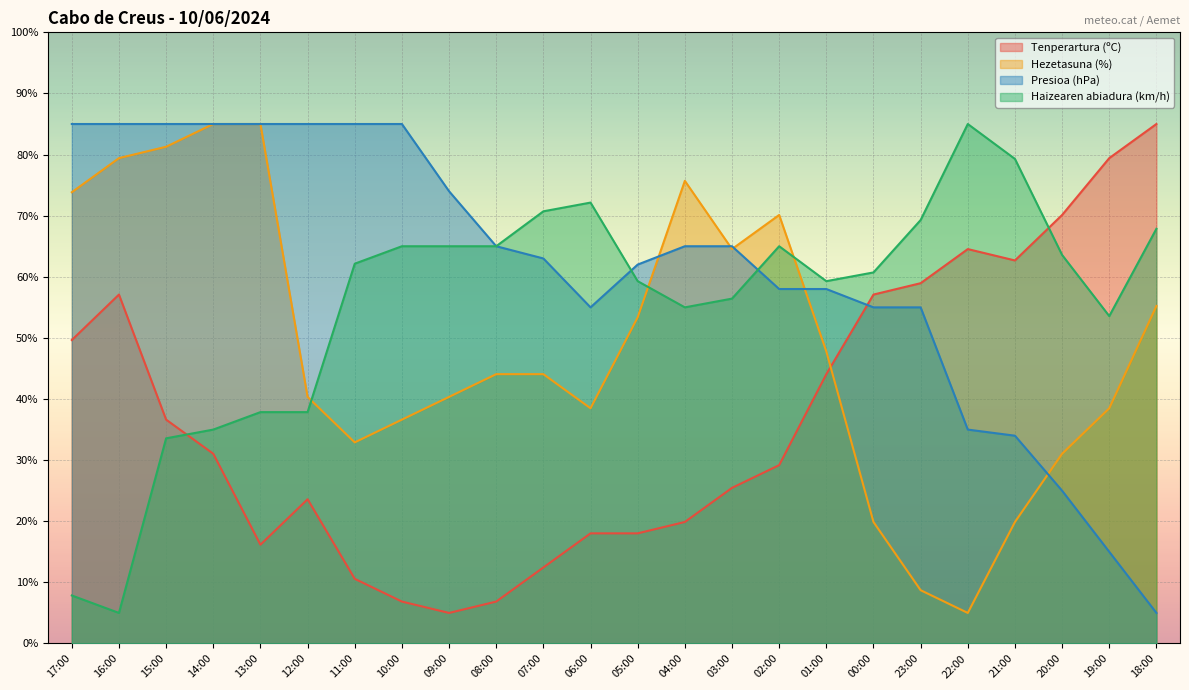

At which category does Tenperartura (ºC) reach its first local peak?

16:00